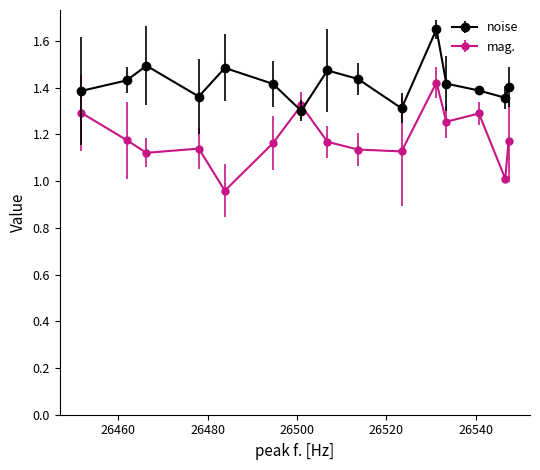

Does the chart display data point markers on the line(s)?

Yes